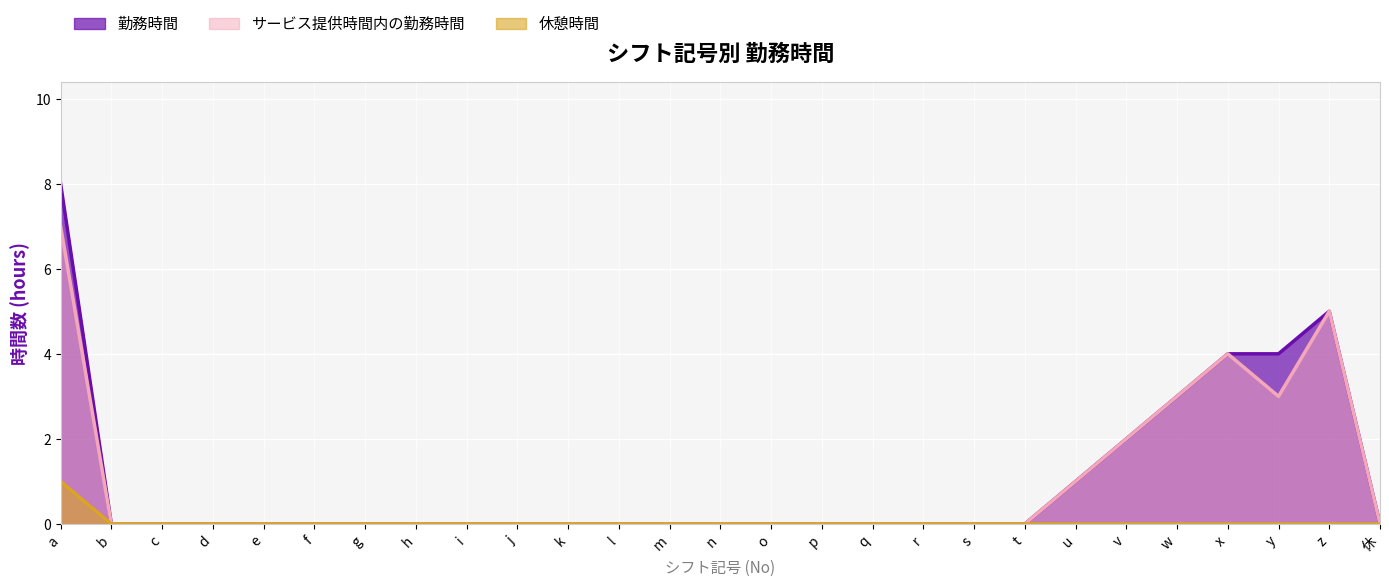

How many lines are shown in the chart?

3